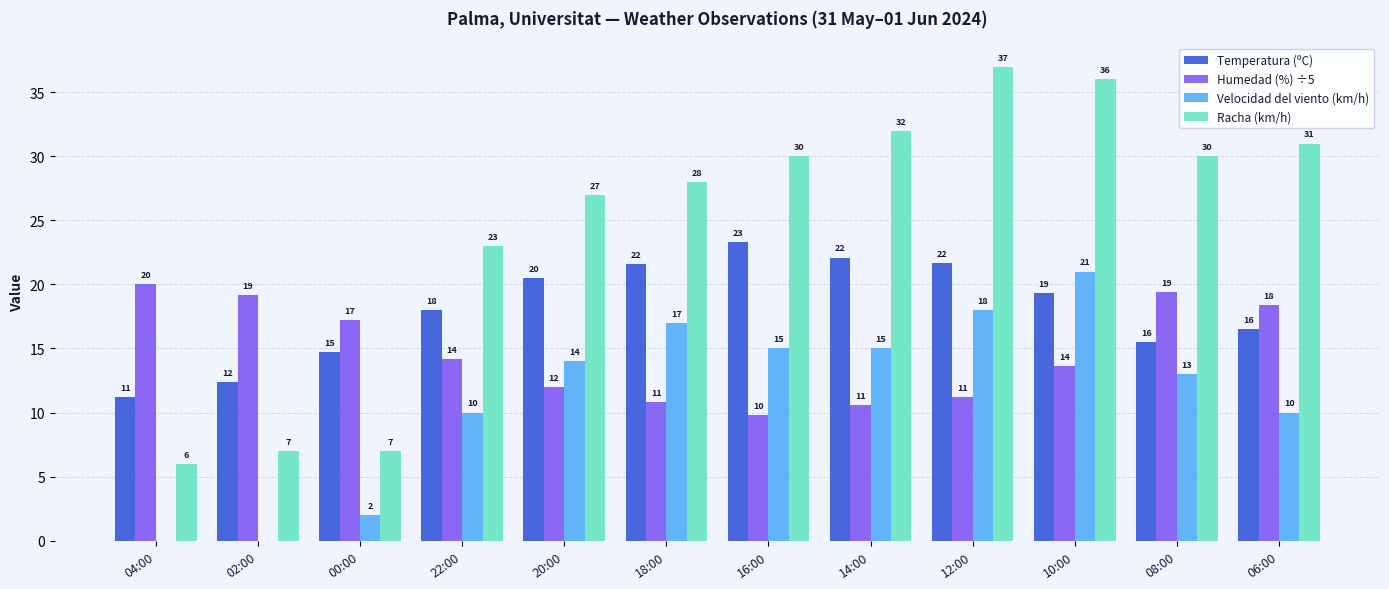

What is the greatest value displayed?

37.0